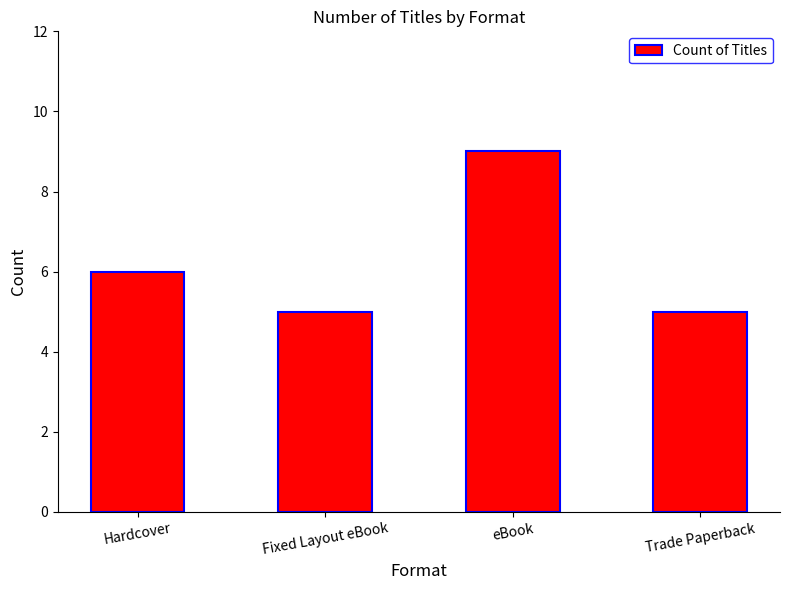

What is the change in value from Fixed Layout eBook to eBook?

+4